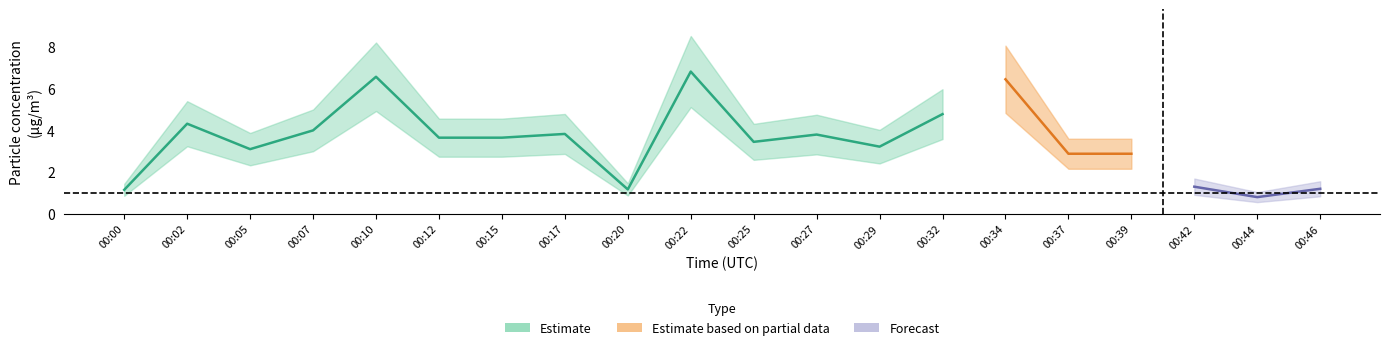

True or false: P1 has a value of 3.5 at 00:25.

True